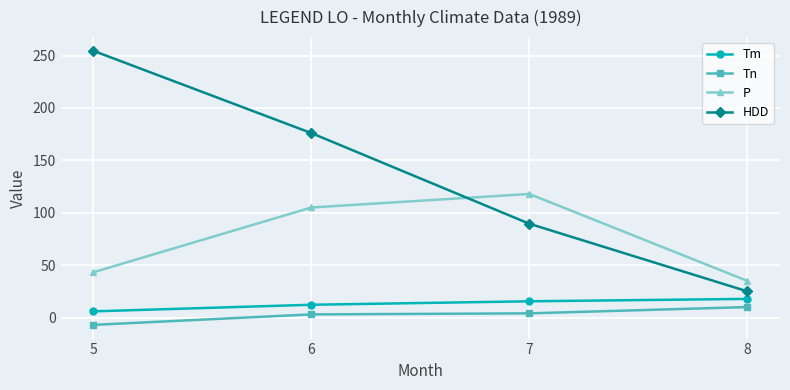

How many values in Tn are above zero?

3